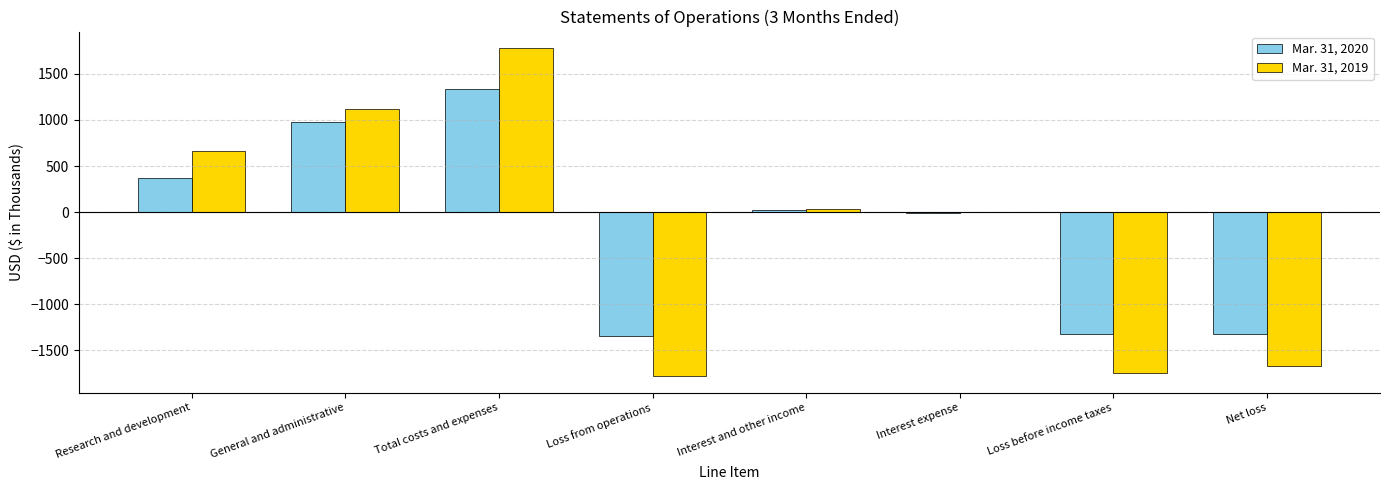

True or false: Mar. 31, 2020 has a value of 365 at Research and development.

True